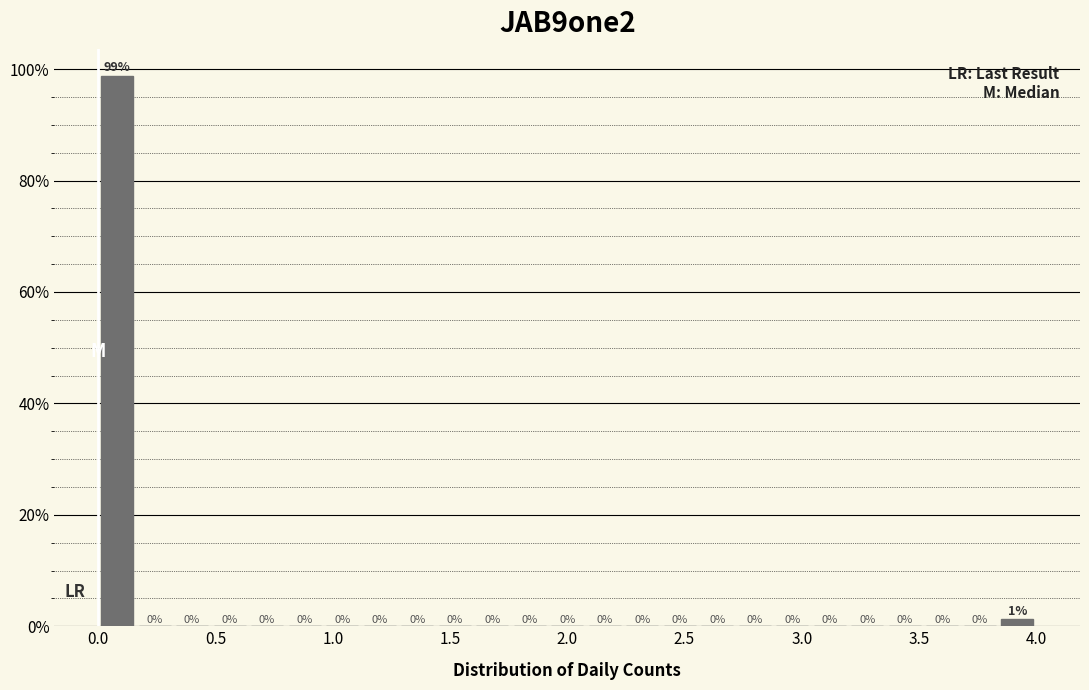

Read against the x-axis, roughly where is the centre of the tallest bar?

0.10